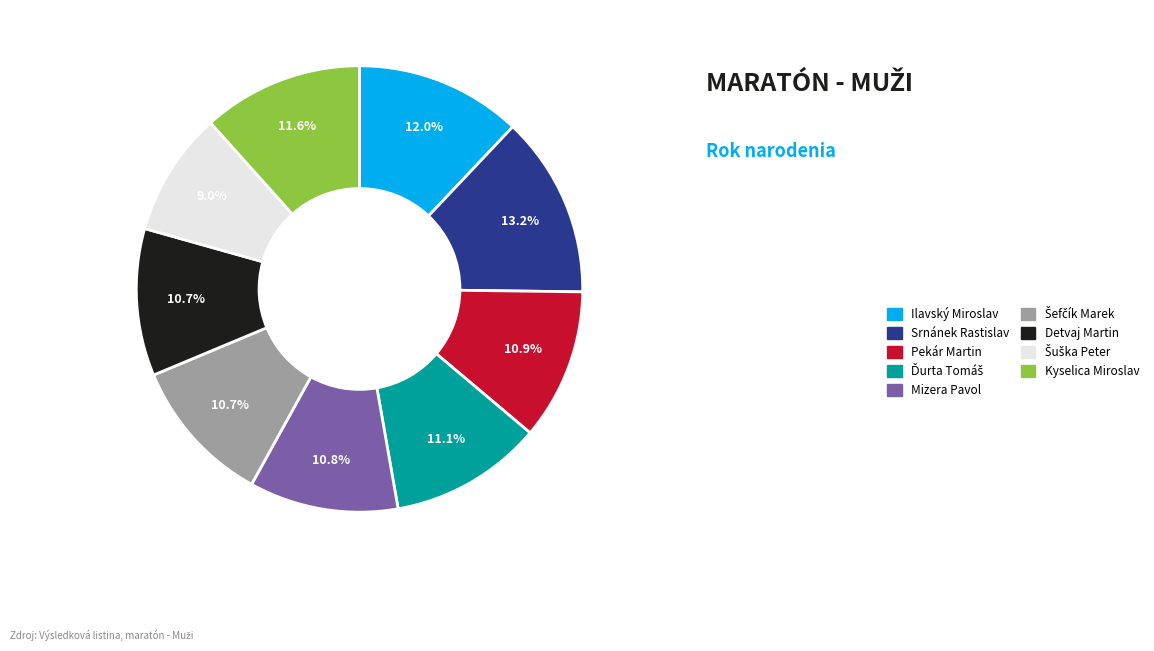

Is Mizera Pavol the majority of the pie?

No